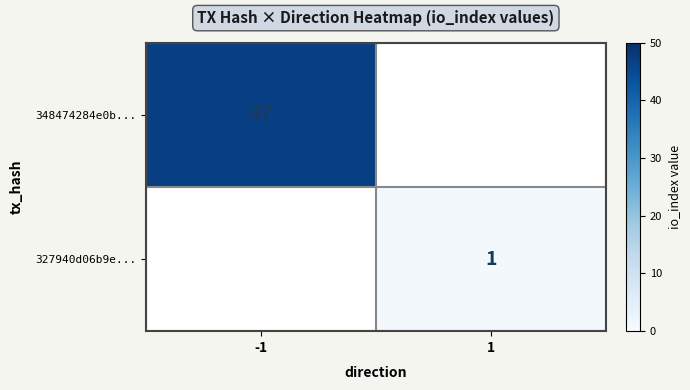

Between 1 and -1, which is larger?

-1